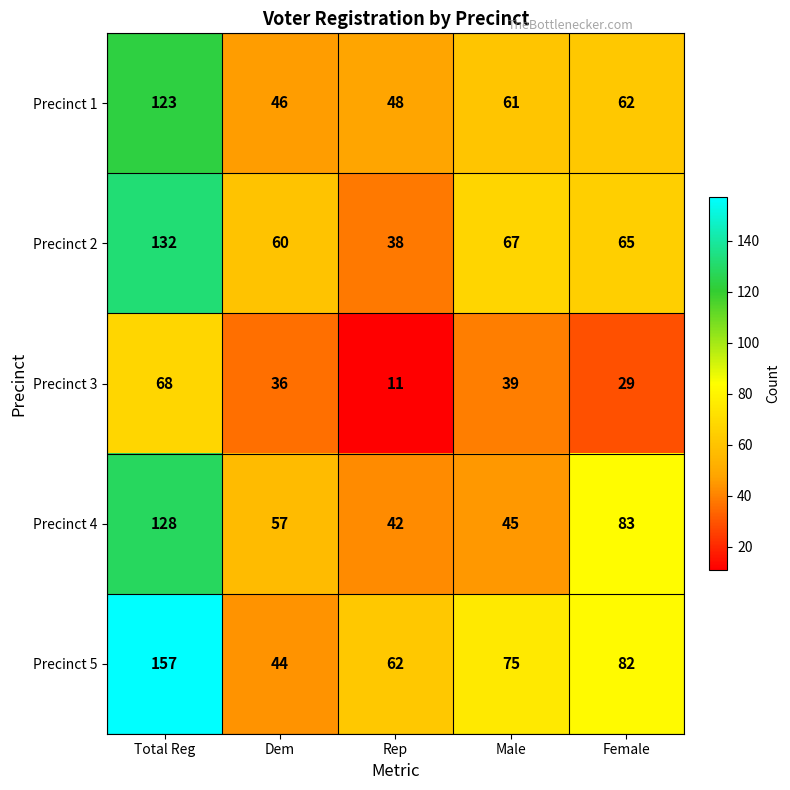

What is the total value across all series at Dem?

243